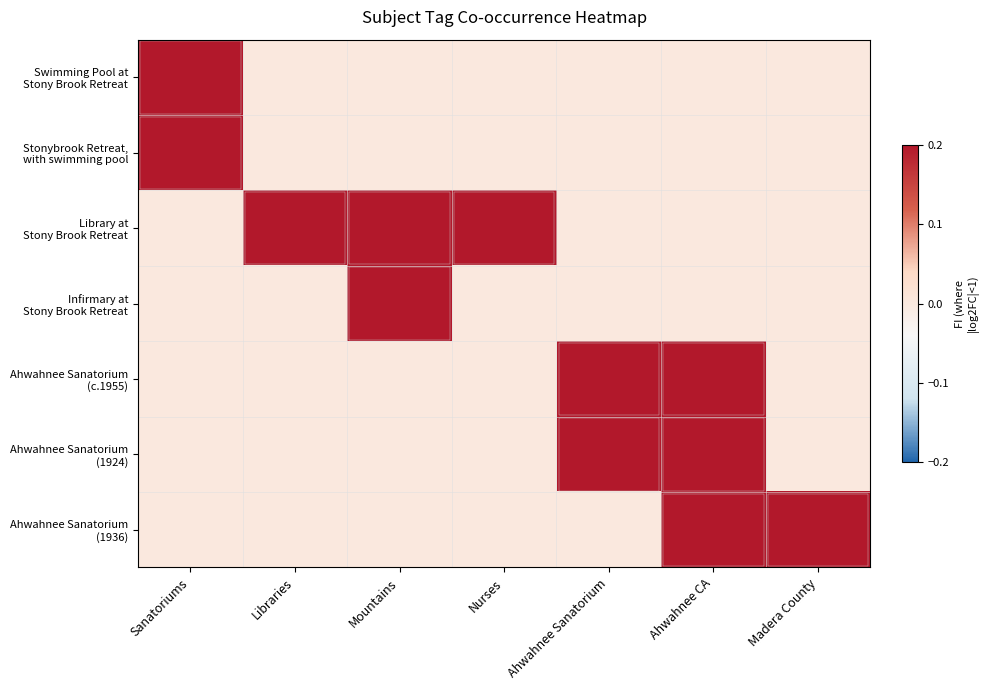

What is the total value across all series at Ahwahnee CA?

0.6